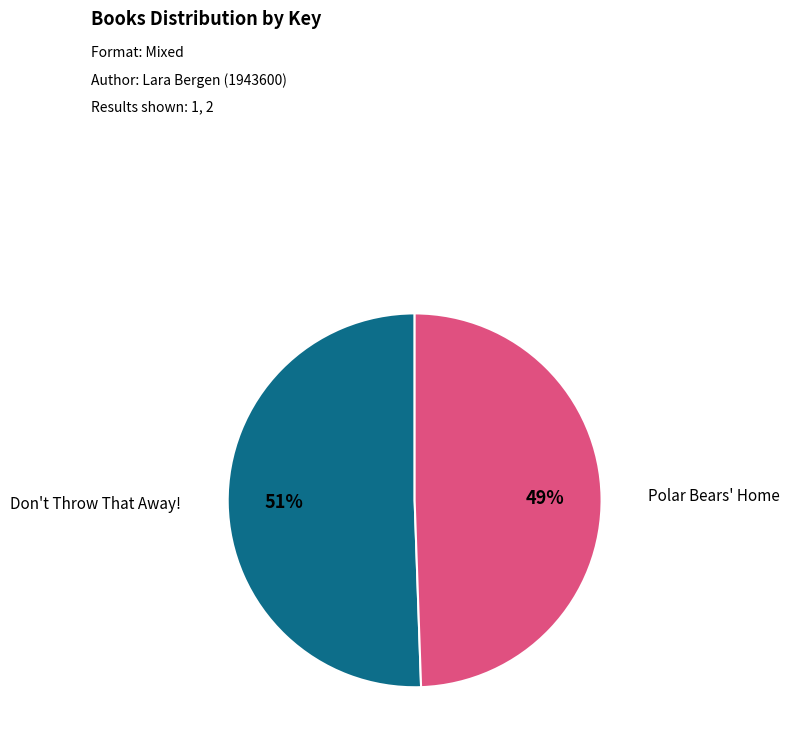

Which slice is the largest?

Don't Throw That Away!